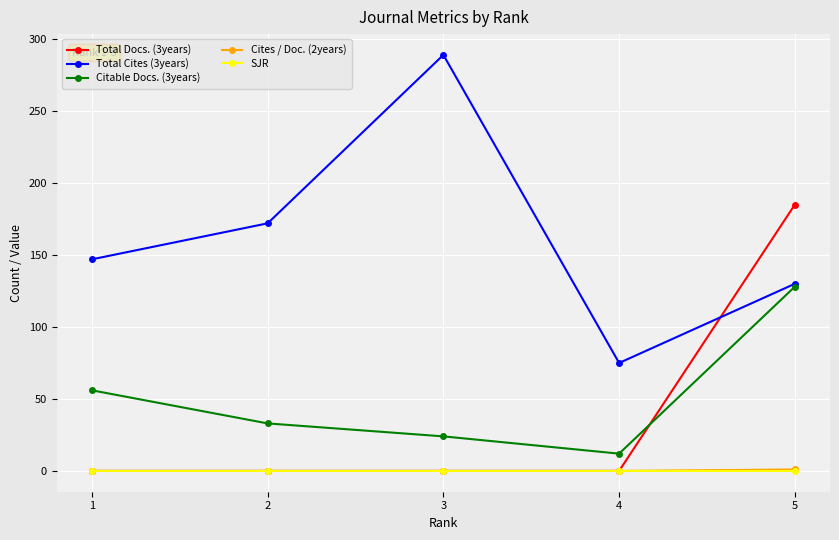

True or false: Cites / Doc. (2years) and Total Cites (3years) cross at least once.

False